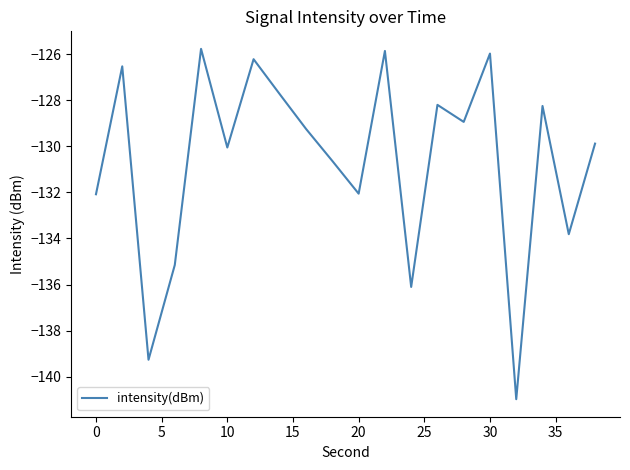

What is the smallest value displayed?

-141.0